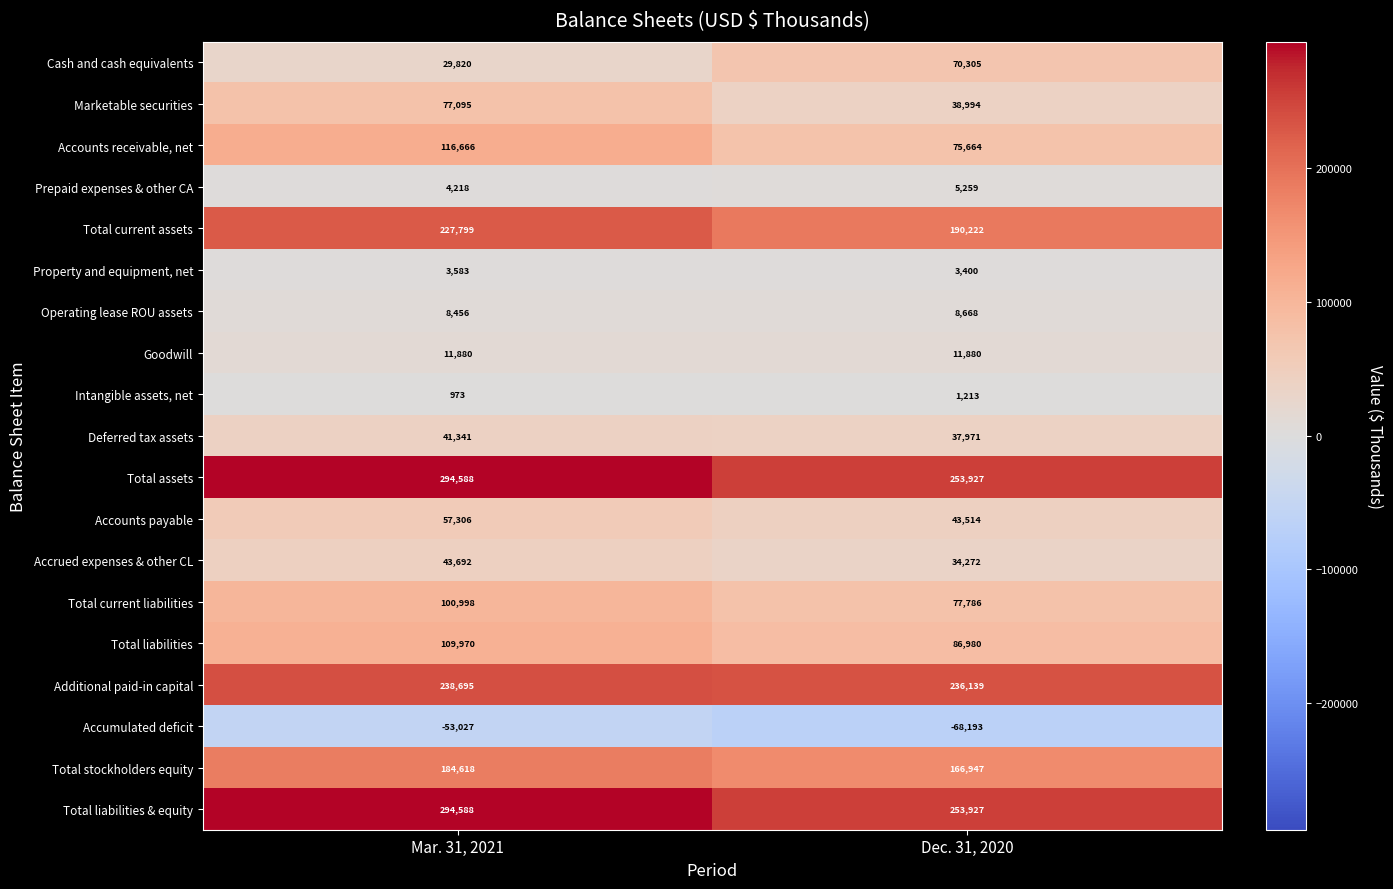

At which category is the sum across all series the highest?

Mar. 31, 2021